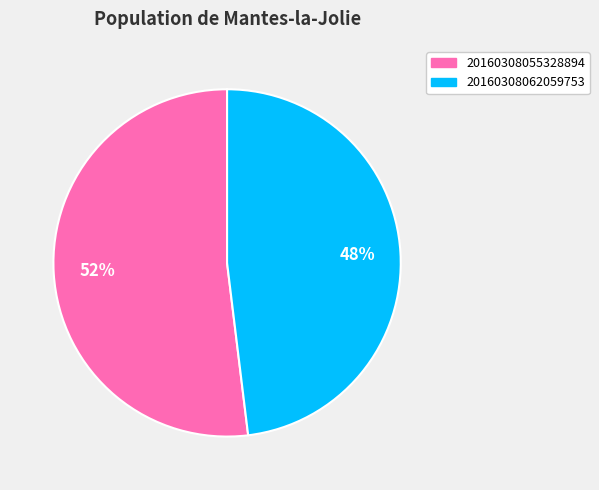

To the nearest percent, what is the difference between the largest and smallest slice percentages?

4%